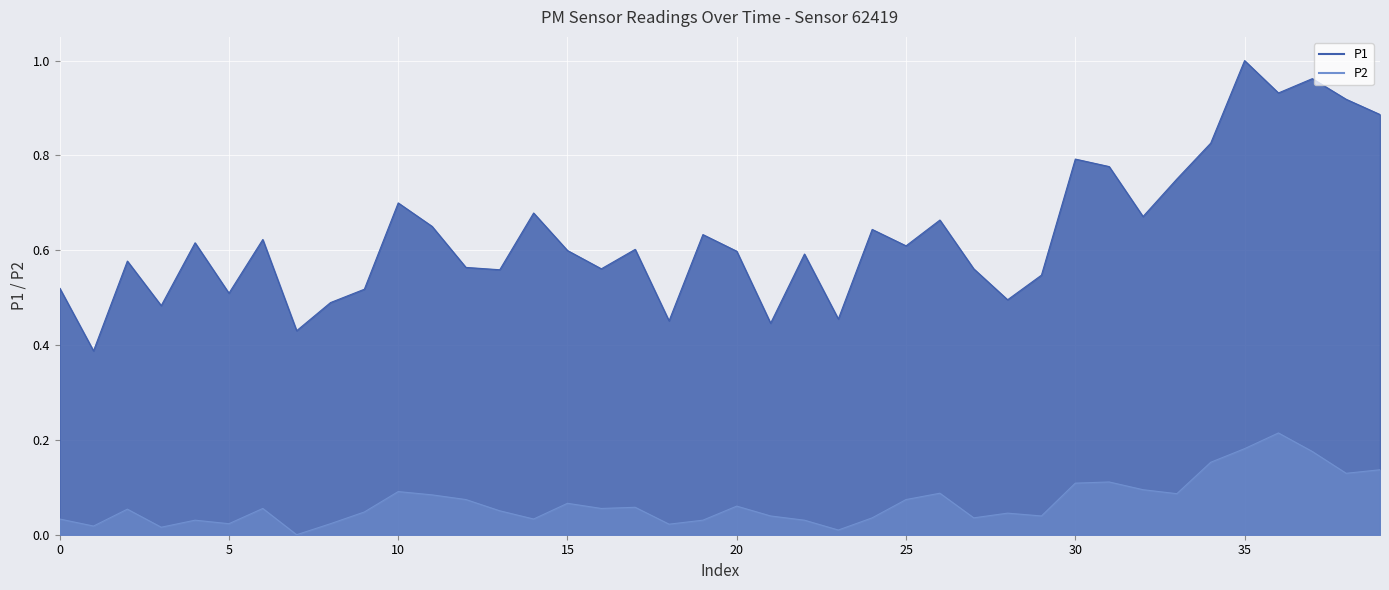

List the series in order of their overall mean, lowest first.

P2, P1